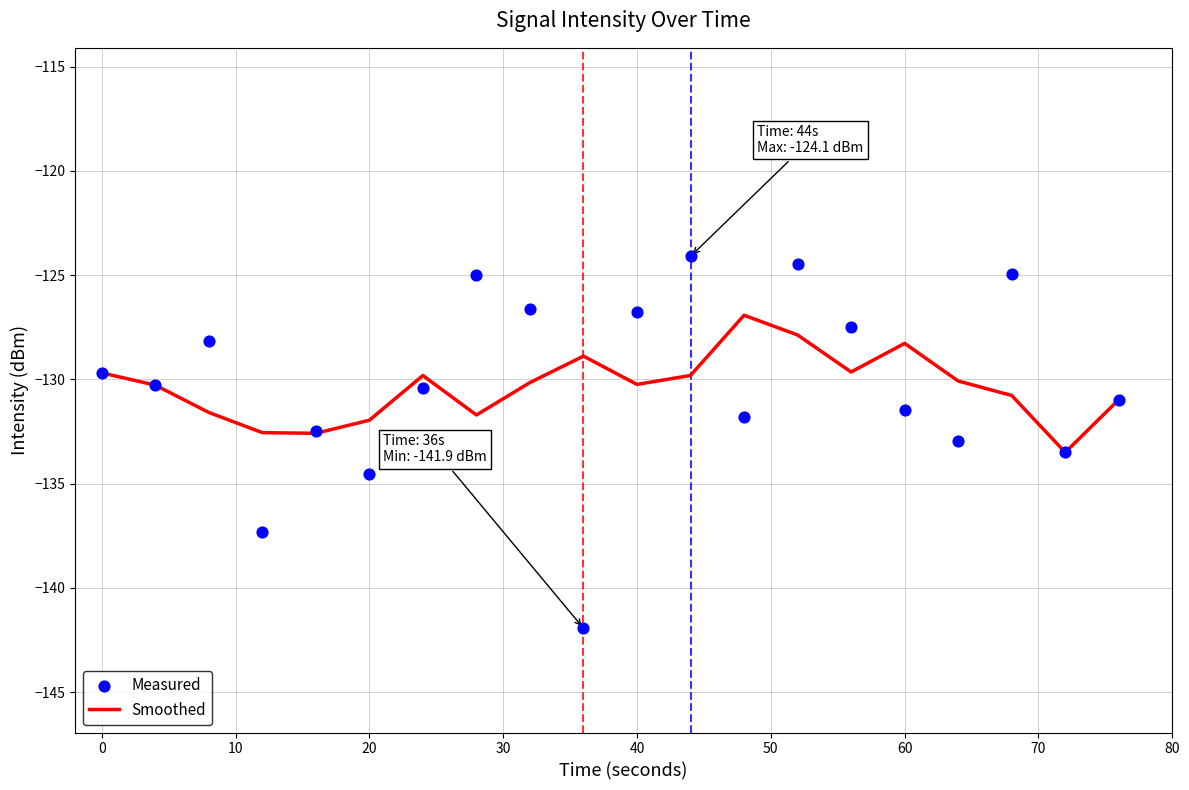

Which series has the largest total across all categories?

Measured